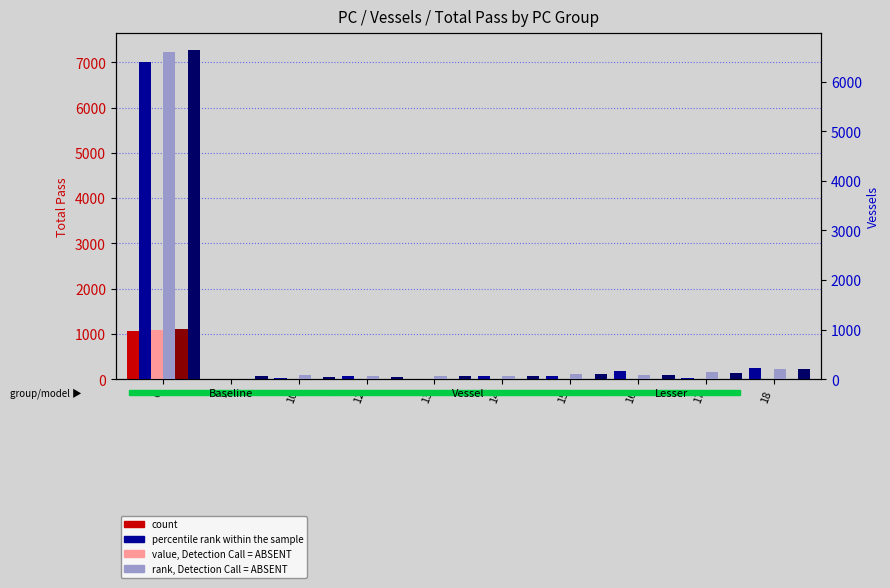

Which series has the largest range (max minus min)?

percentile rank (Lesser Vessels)